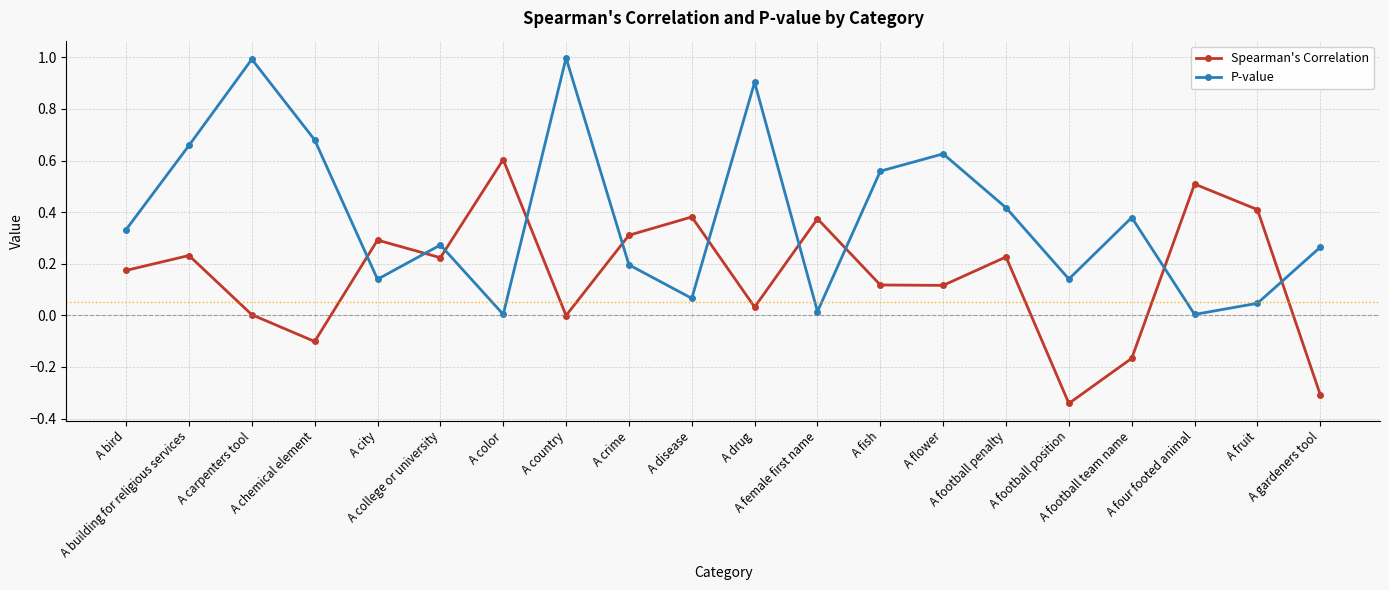

At which label does Spearman's Correlation first exceed 0?

A bird